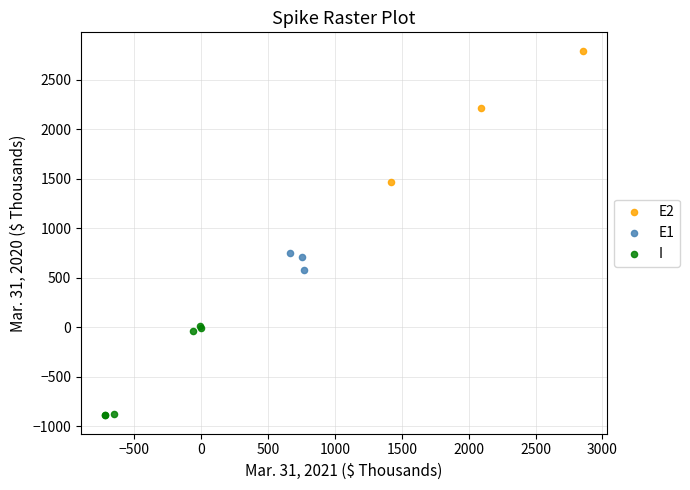

Which series contains the highest Y value?

E2